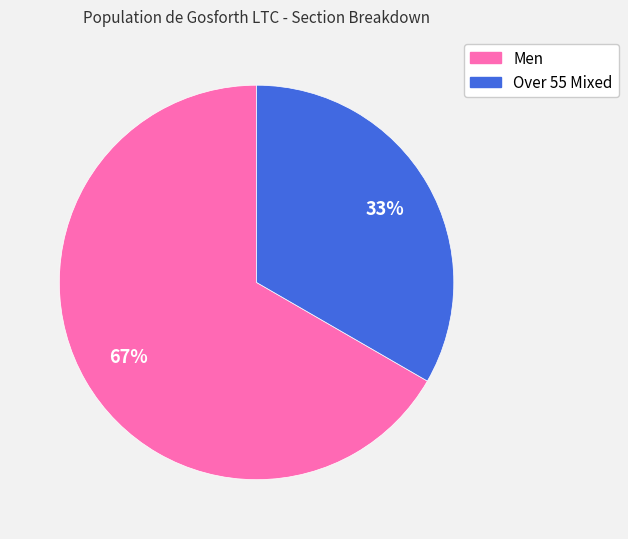

To the nearest percent, what is the average slice percentage?

50%